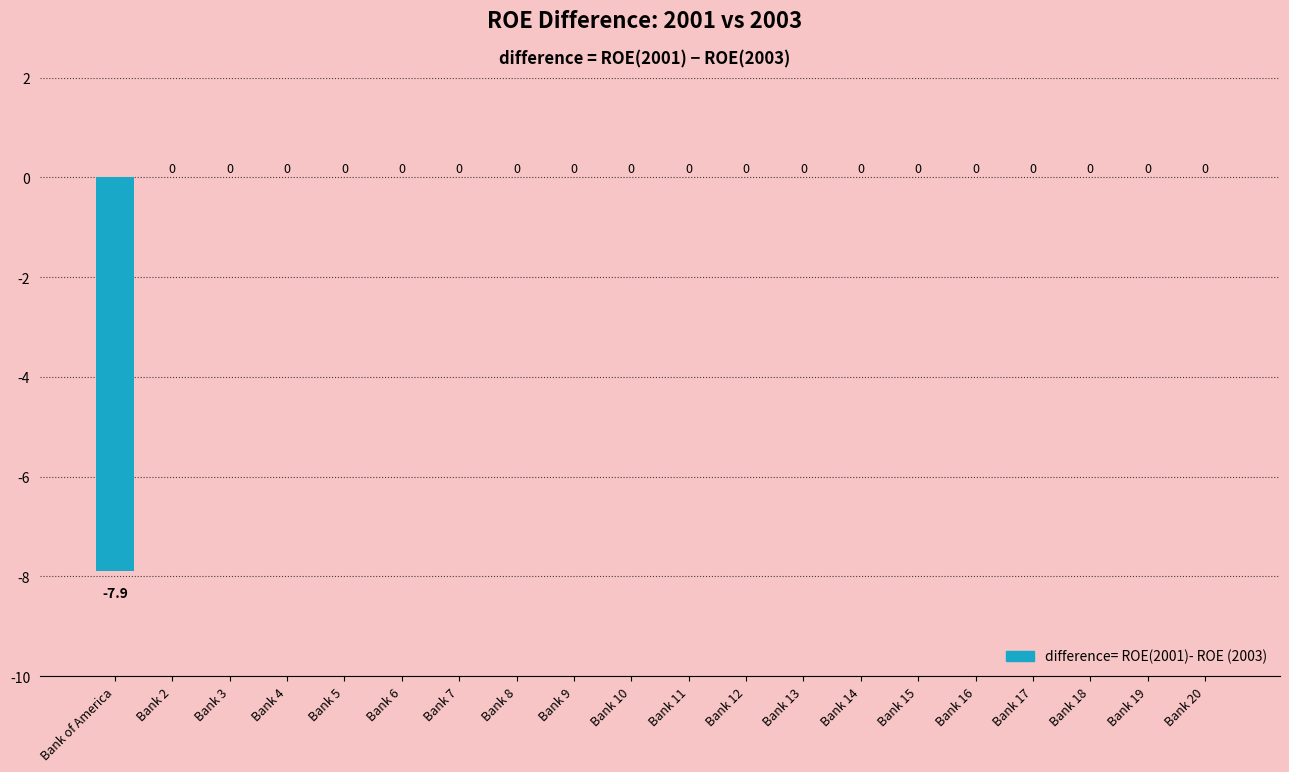

Count the number of data series in this chart.

1